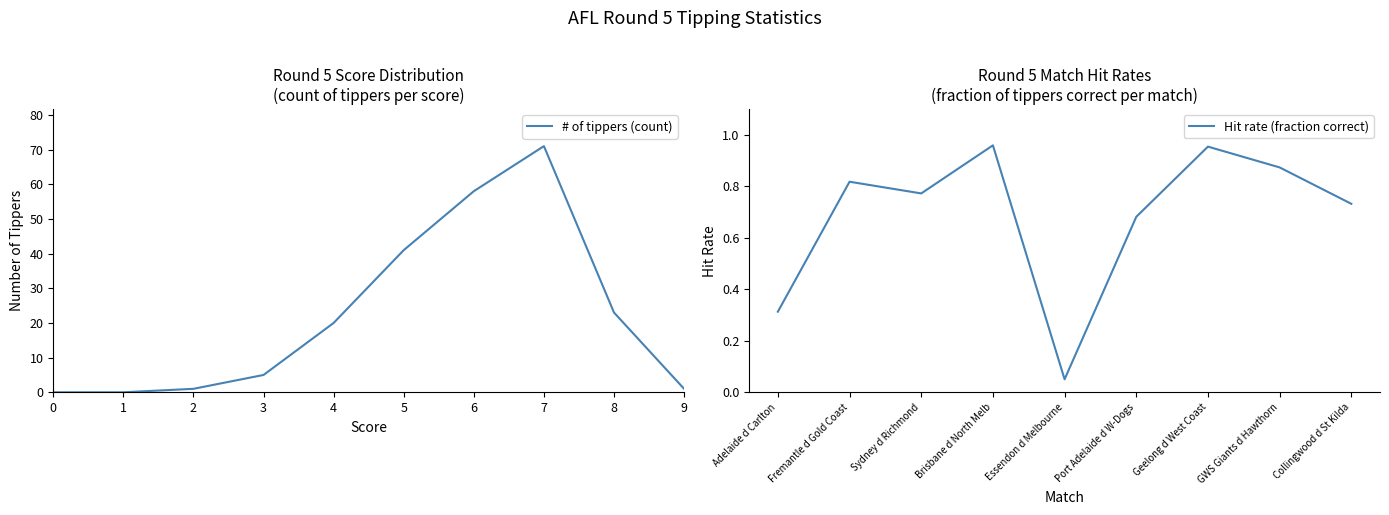

At which label is the value closest to 35?

5